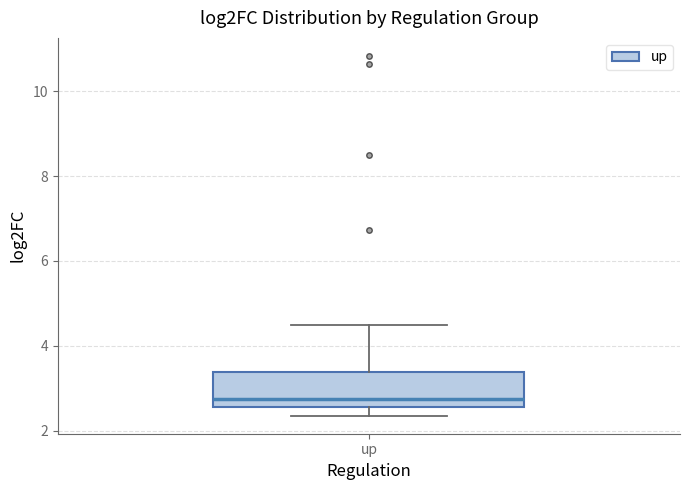

Where is the upper edge of the box for up on the y-axis? The values are not printed on the chart, so give them approximately, as read against the axis.

3.4